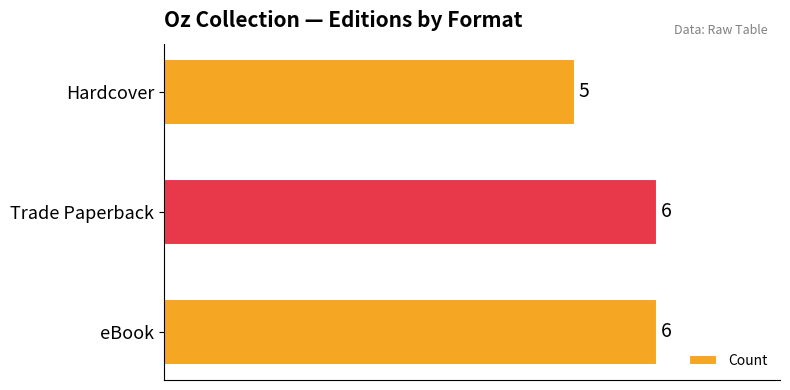

Approximately how many times larger is the value at eBook compared to Trade Paperback?

1.0